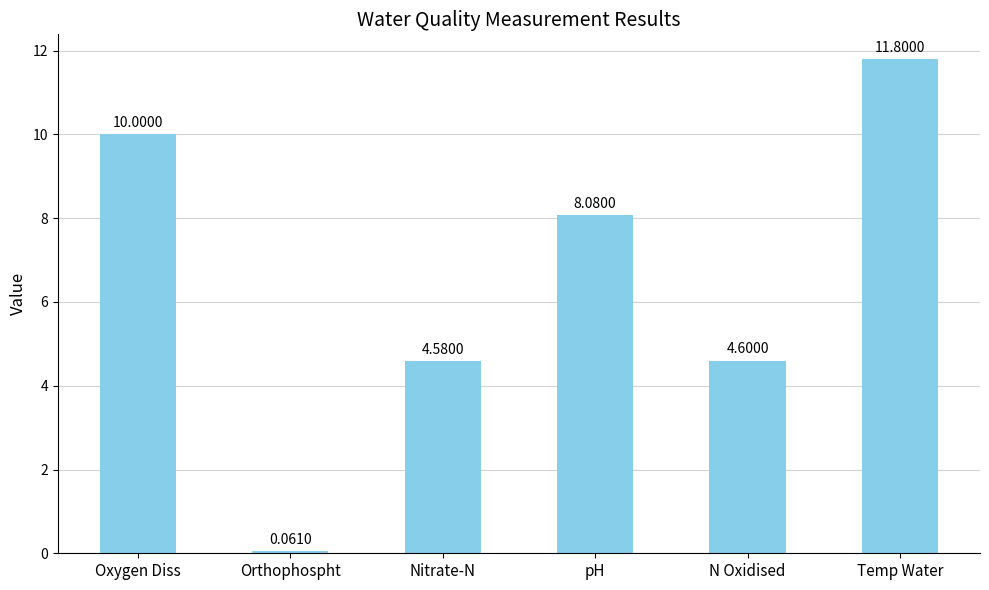

List the labels in order of value, largest first.

Temp Water, Oxygen Diss, pH, N Oxidised, Nitrate-N, Orthophospht